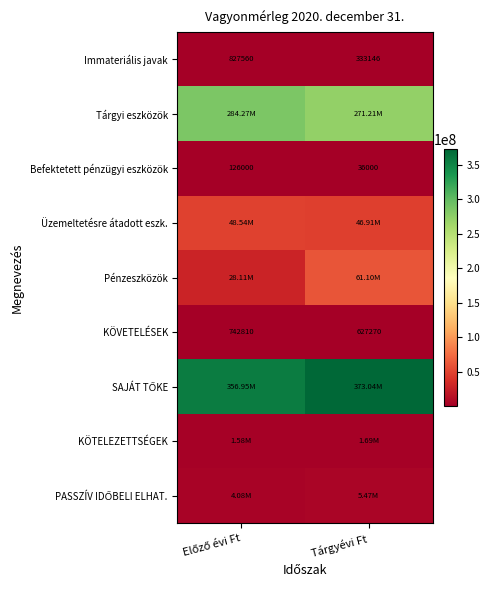

True or false: KÖVETELÉSEK has a value of 627270 at Tárgyévi Ft.

True